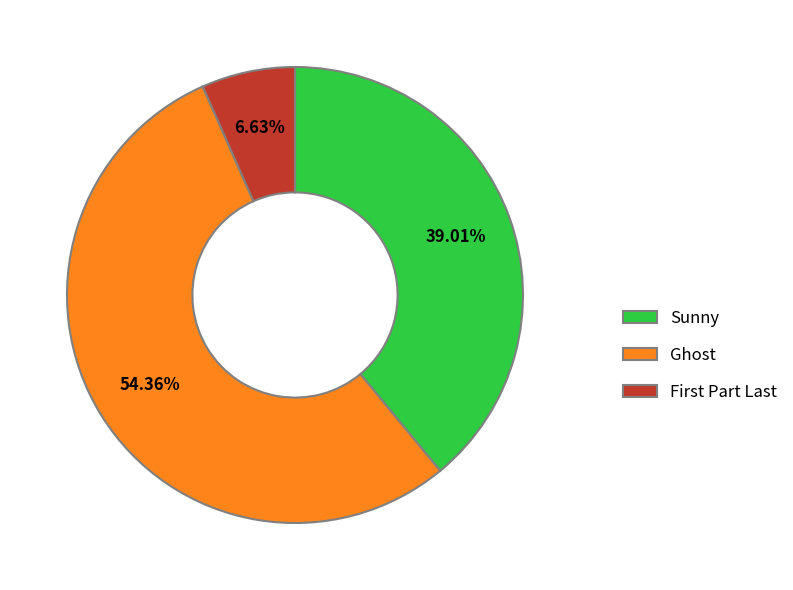

Does Ghost account for over 50% of the chart?

Yes